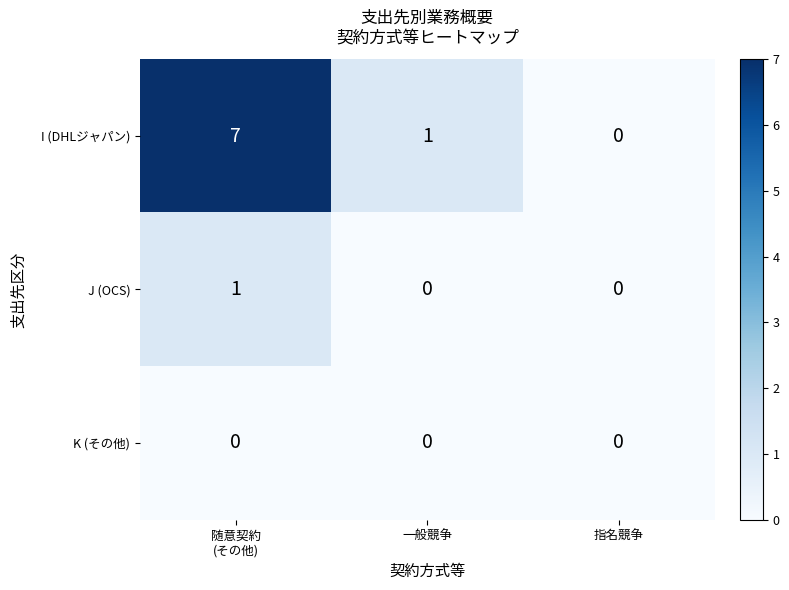

Reading right to left, what are all the values shown in this chart?

I (DHLジャパン): 0	1	7
J (OCS): 0	0	1
K (その他): 0	0	0